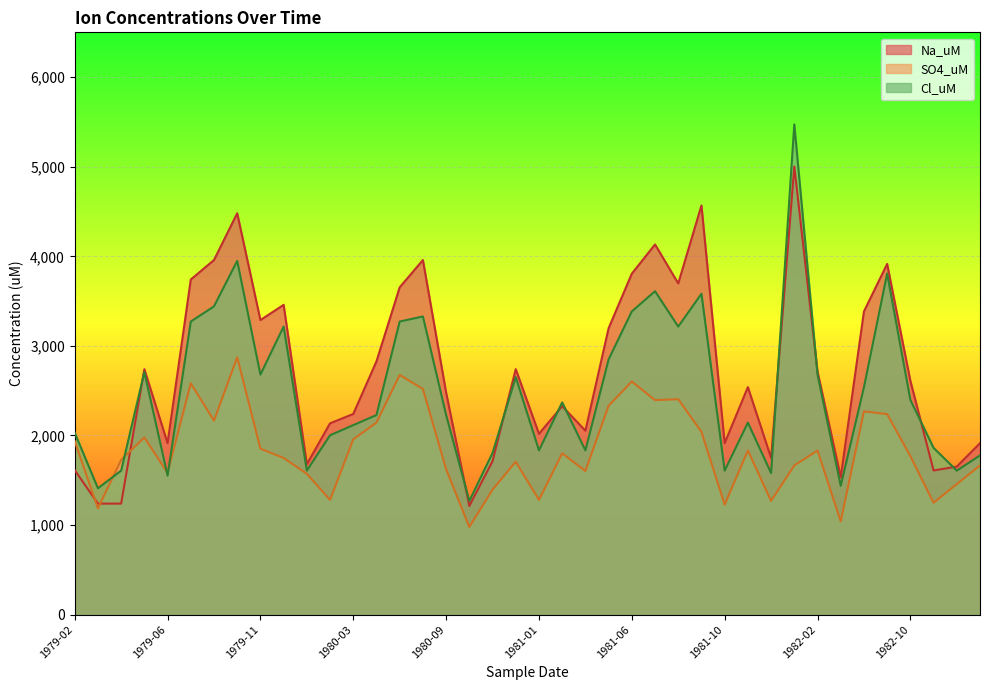

In SO4_uM, how many points are higher than both neighbors (excluding endpoints)?

11